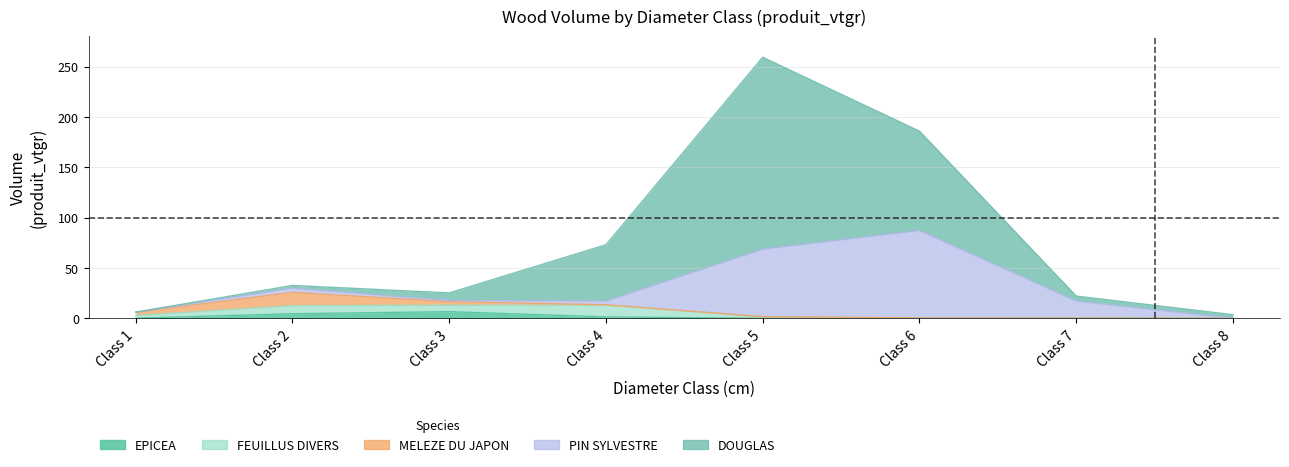

Which series has the largest total across all categories?

DOUGLAS